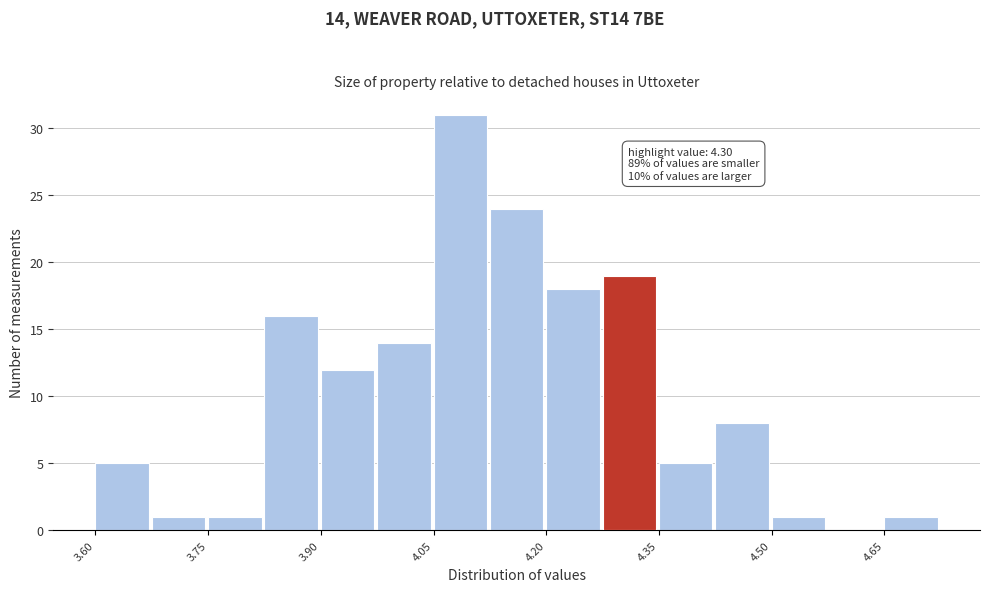

Read against the x-axis, roughly where is the centre of the tallest bar?

4.08